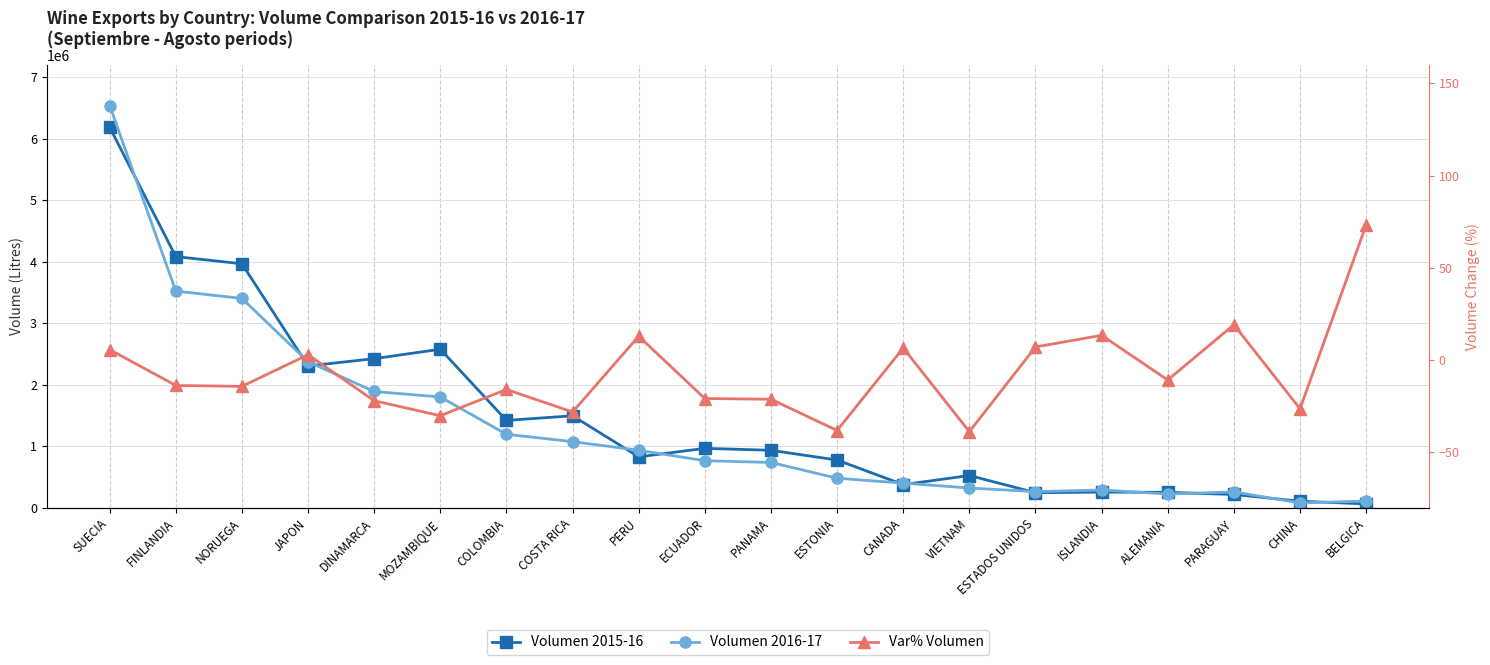

What is the minimum value for Var% Volumen?

-38.8